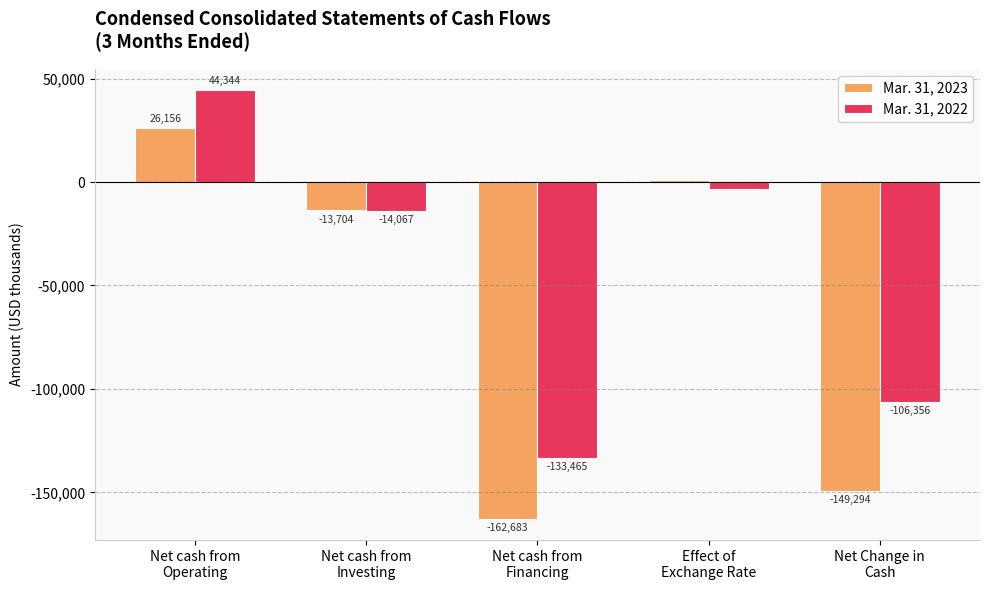

Read the Mar. 31, 2022 value at Net cash from
Financing, to the nearest 100.

-133500